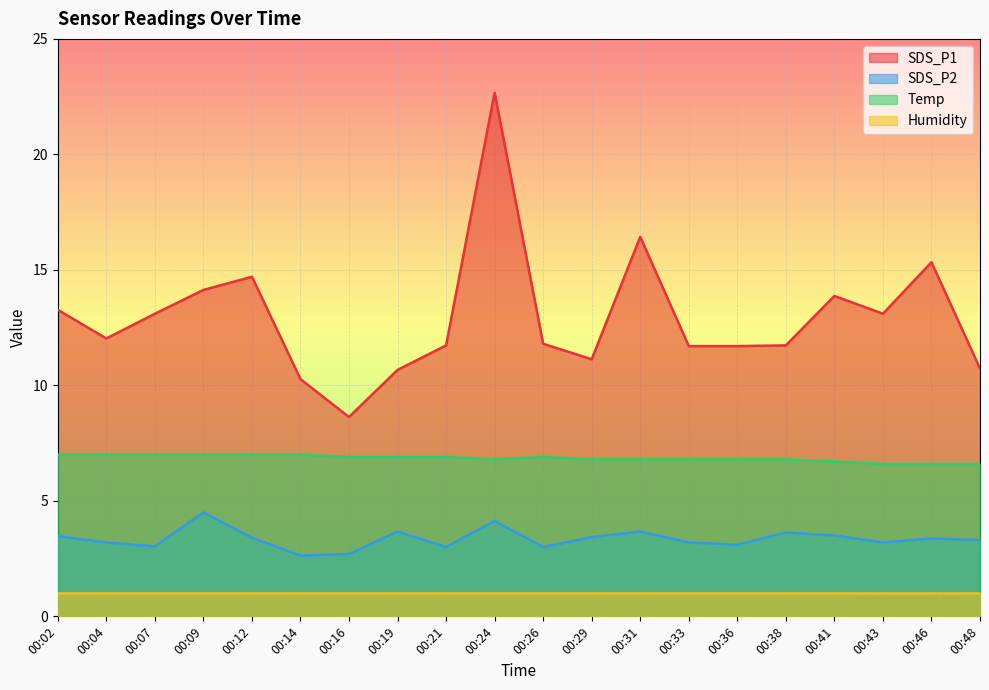

What is the minimum value for SDS_P2?

2.6